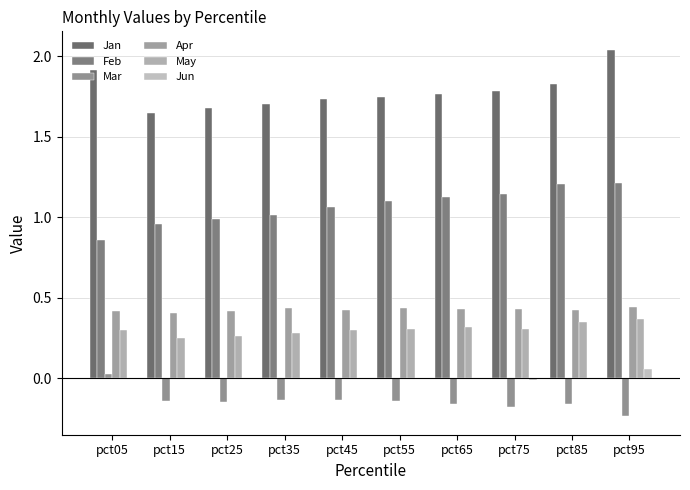

At which label is Mar closest to 0?

pct05